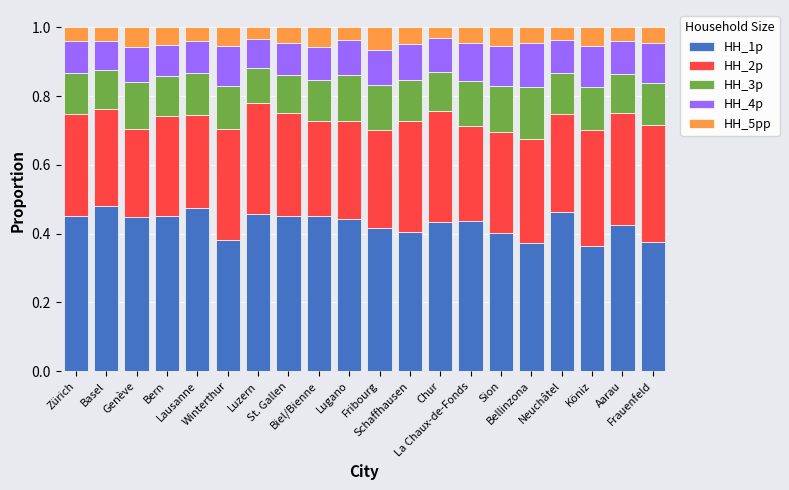

Are the bars horizontal?

No